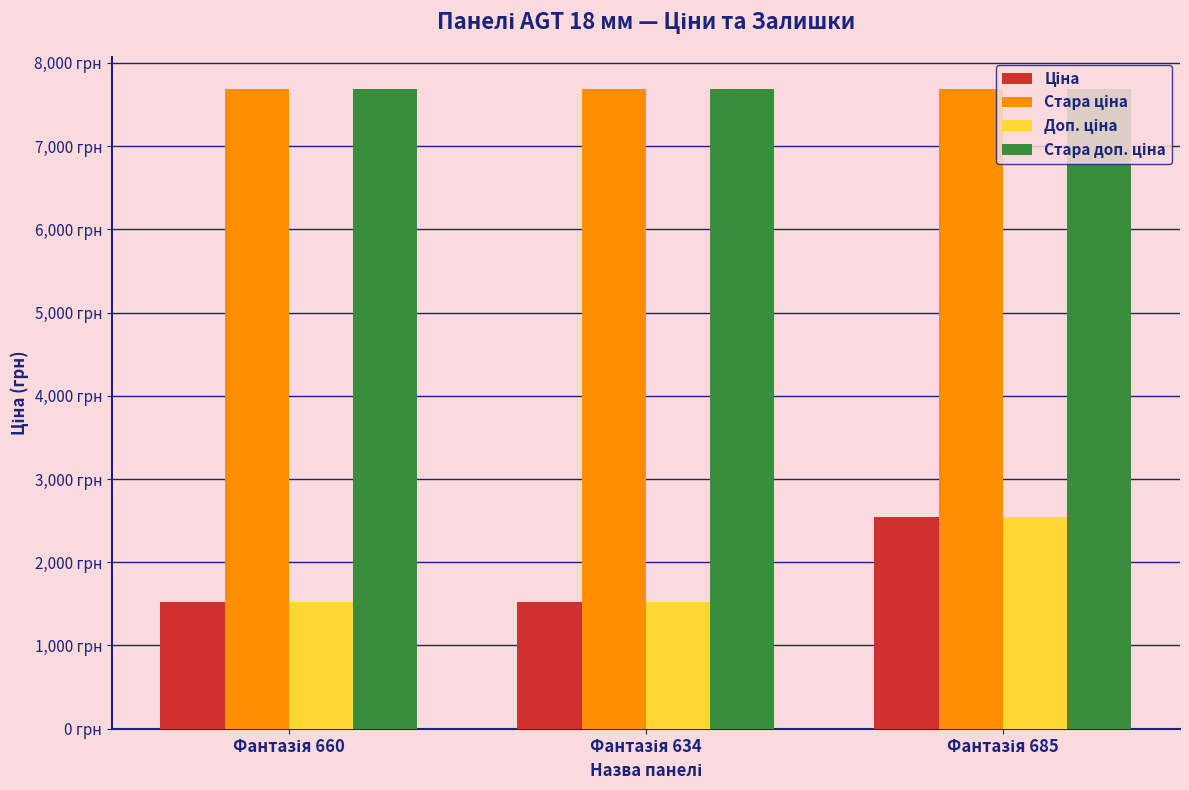

List the series in order of their peak value, highest first.

Стара ціна, Стара доп. ціна, Доп. ціна, Ціна